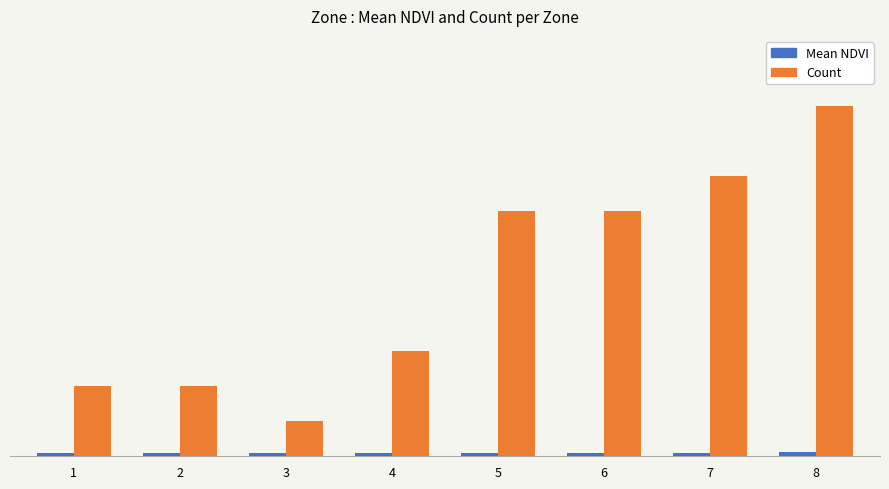

What is the difference between the second highest and minimum values in the Count series?

7.0